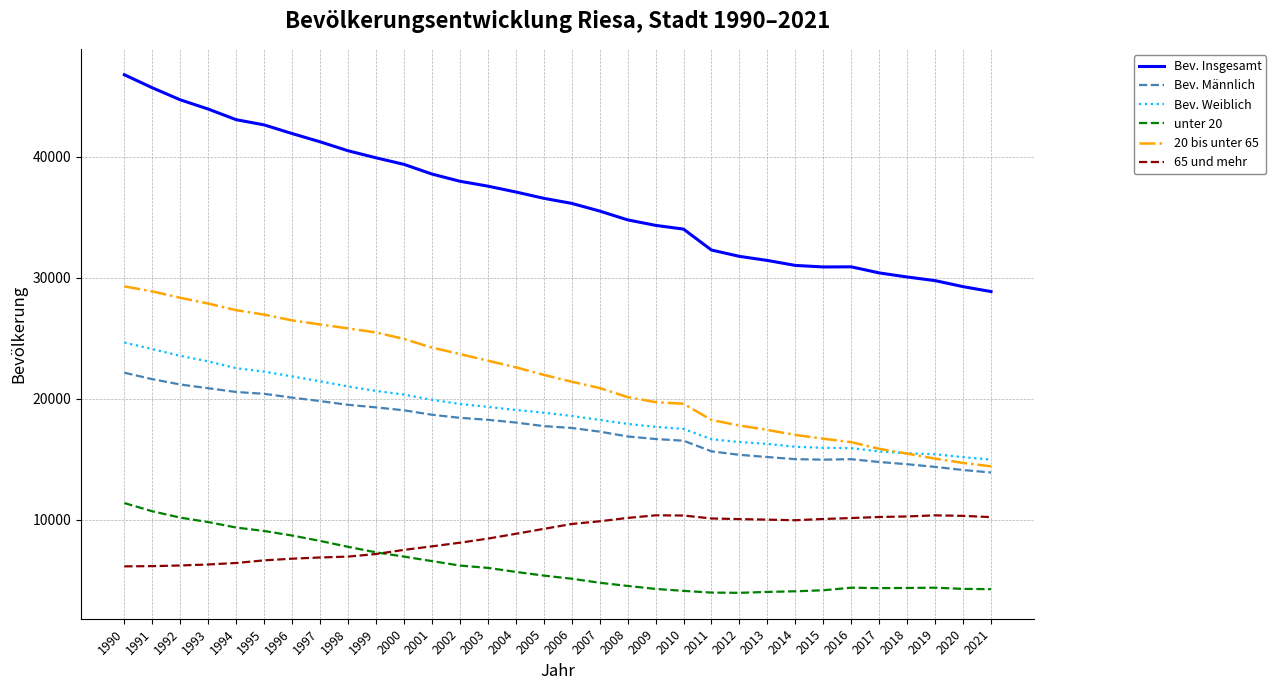

In Bev. Insgesamt, how many points are higher than both neighbors (excluding endpoints)?

1